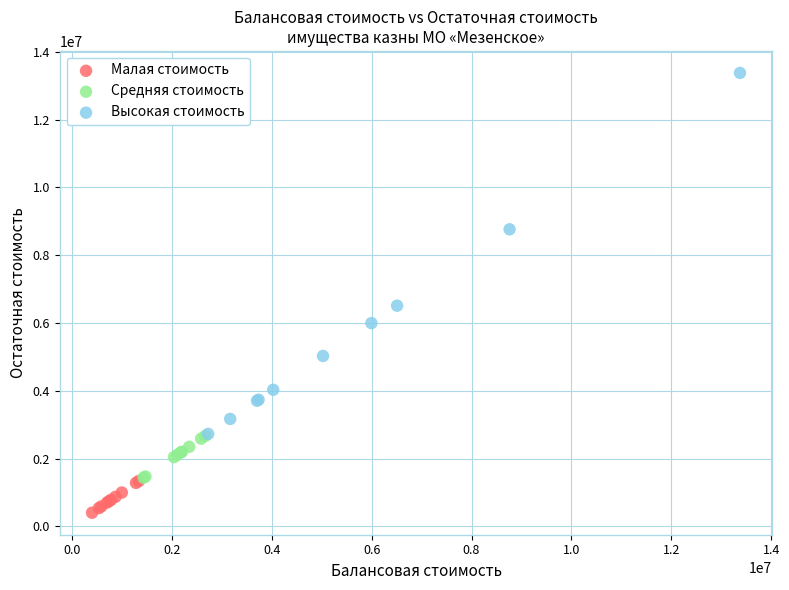

Which series reaches the minimum Y coordinate?

Малая стоимость